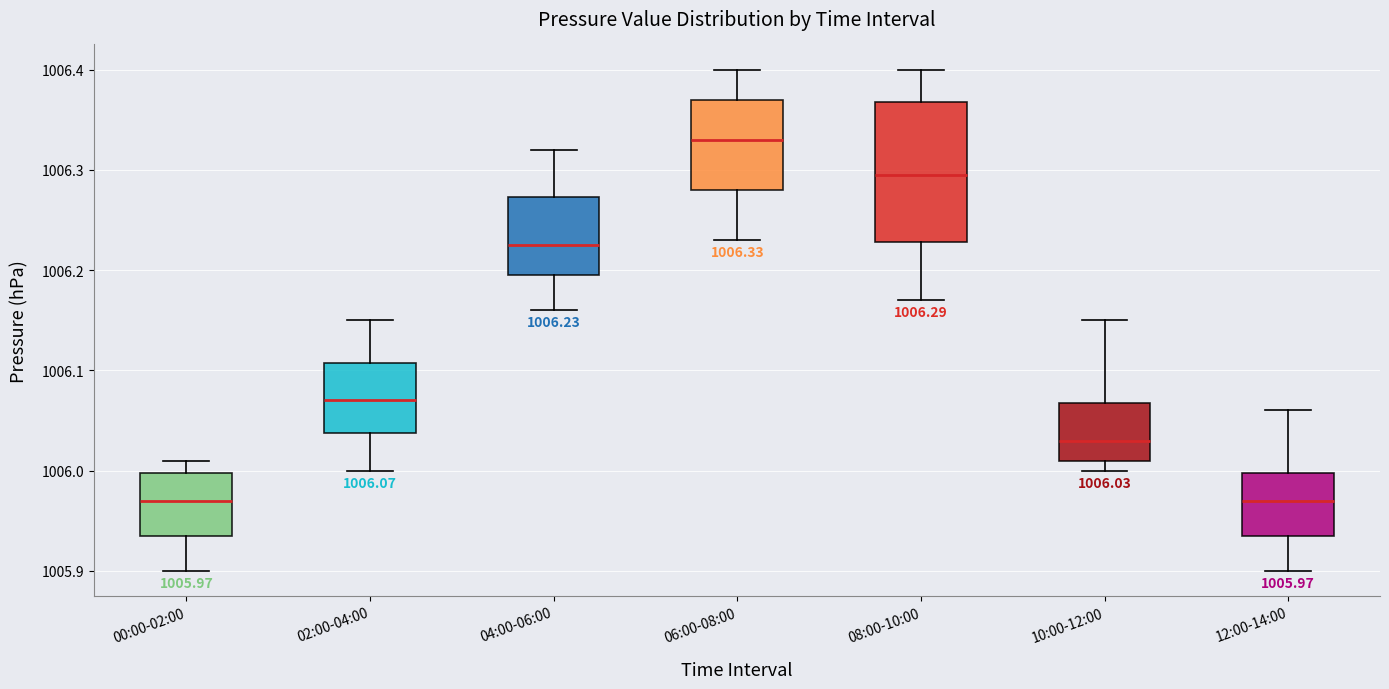

Which box is the tallest, from its lower edge to its upper edge?

08:00-10:00